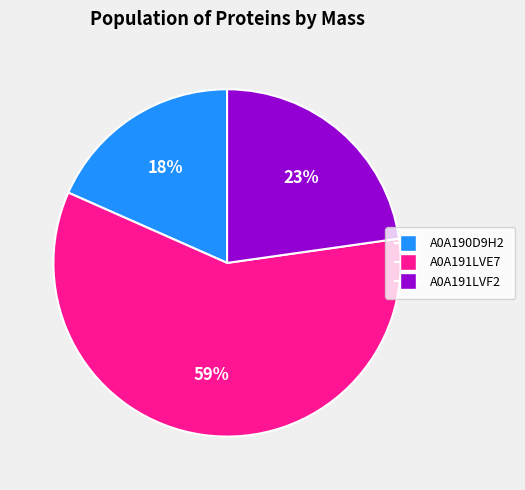

The A0A191LVF2 slice represents 31% of the pie. True or false?

False